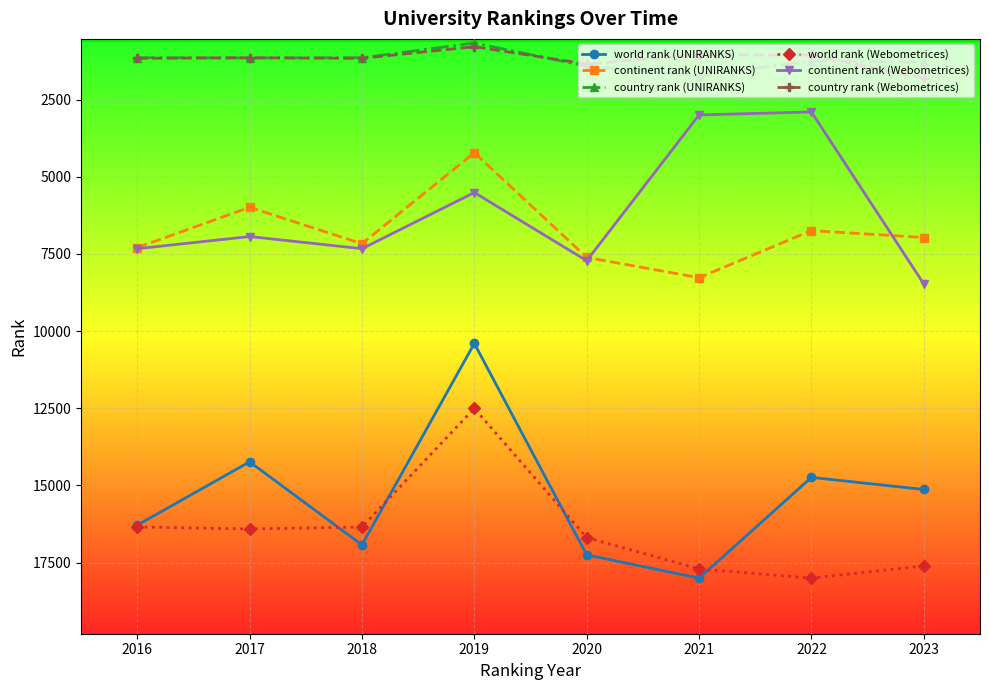

Which category has the lowest value across all series?

2019